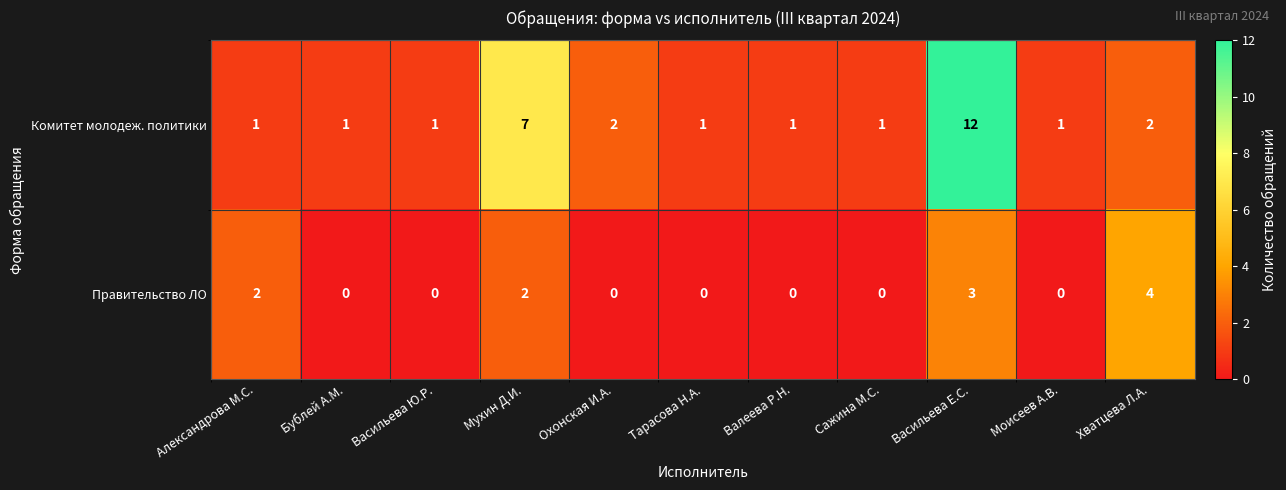

Which series has the widest spread of values?

Комитет молодеж. политики